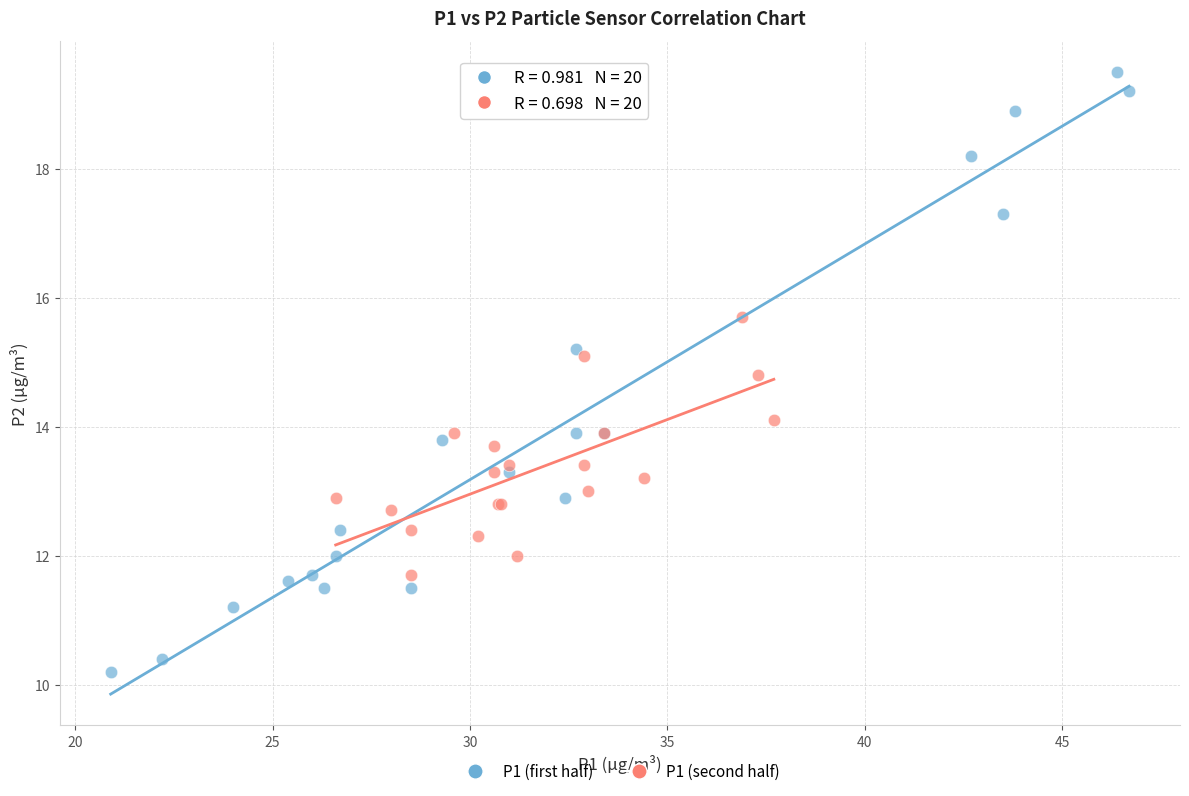

Which series contains the lowest Y value?

P1 (first half)